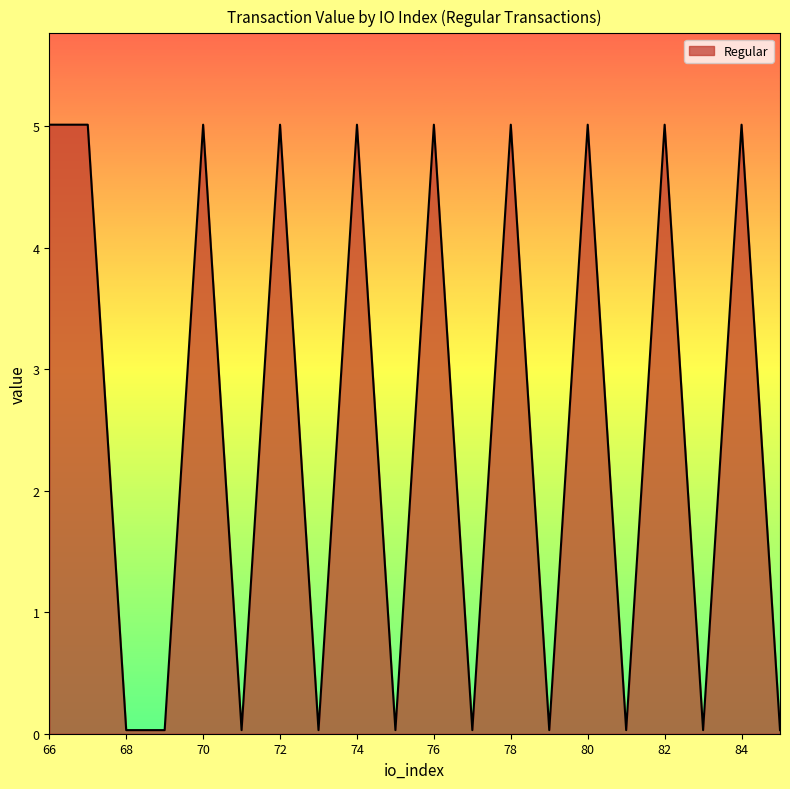

What is the difference between the maximum and minimum values?

5.0